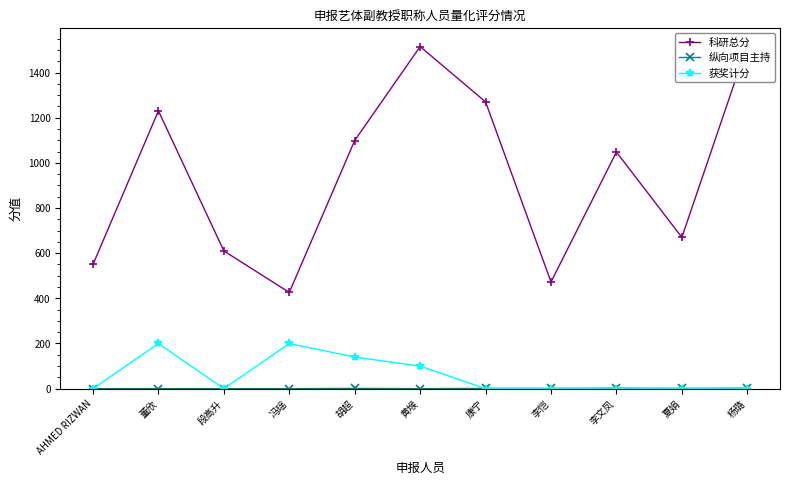

Between 黄堠 and 李恺, which series saw the biggest shift?

科研总分